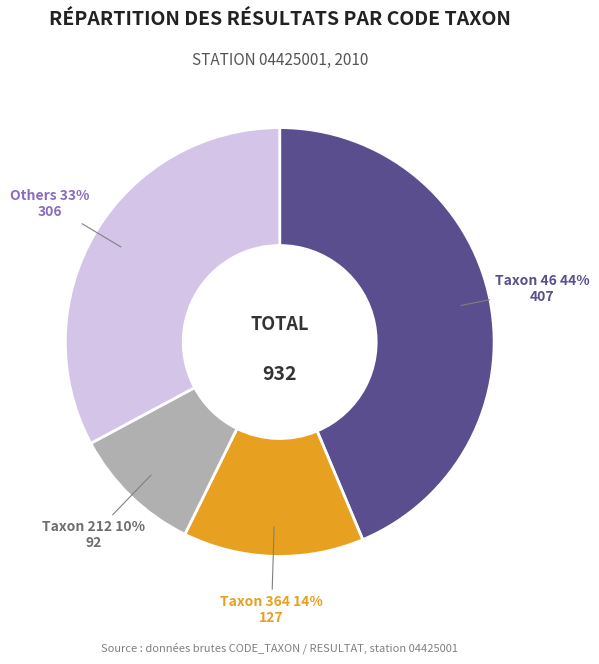

Is there a majority slice in this chart?

No